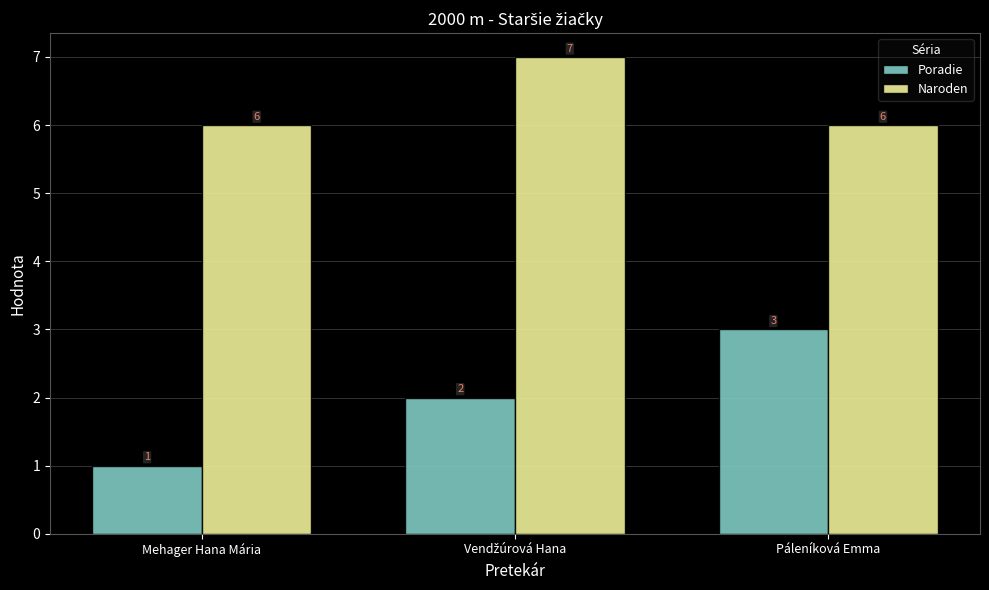

What is the sum of all Poradie values?

6